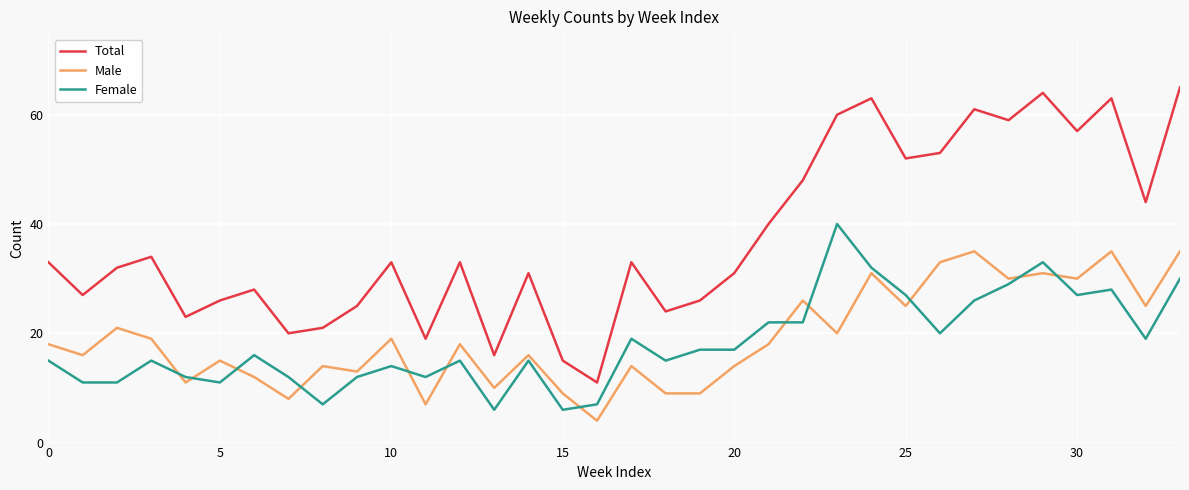

What is the difference between the maximum and minimum values in the Female series?

34